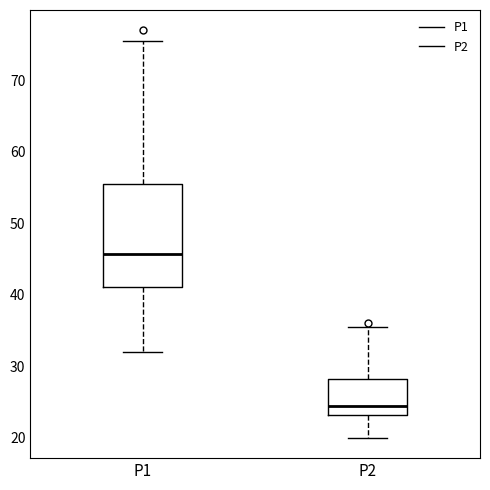

Reading left to right, read every box against the y-axis: the position of its median line, the range the box covers, and the ends of its whiskers. The values are not printed on the chart, so give them approximately, as read against the axis.

P1: median 46, box 41 to 55, whiskers 32 to 76
P2: median 24, box 23 to 28, whiskers 20 to 36